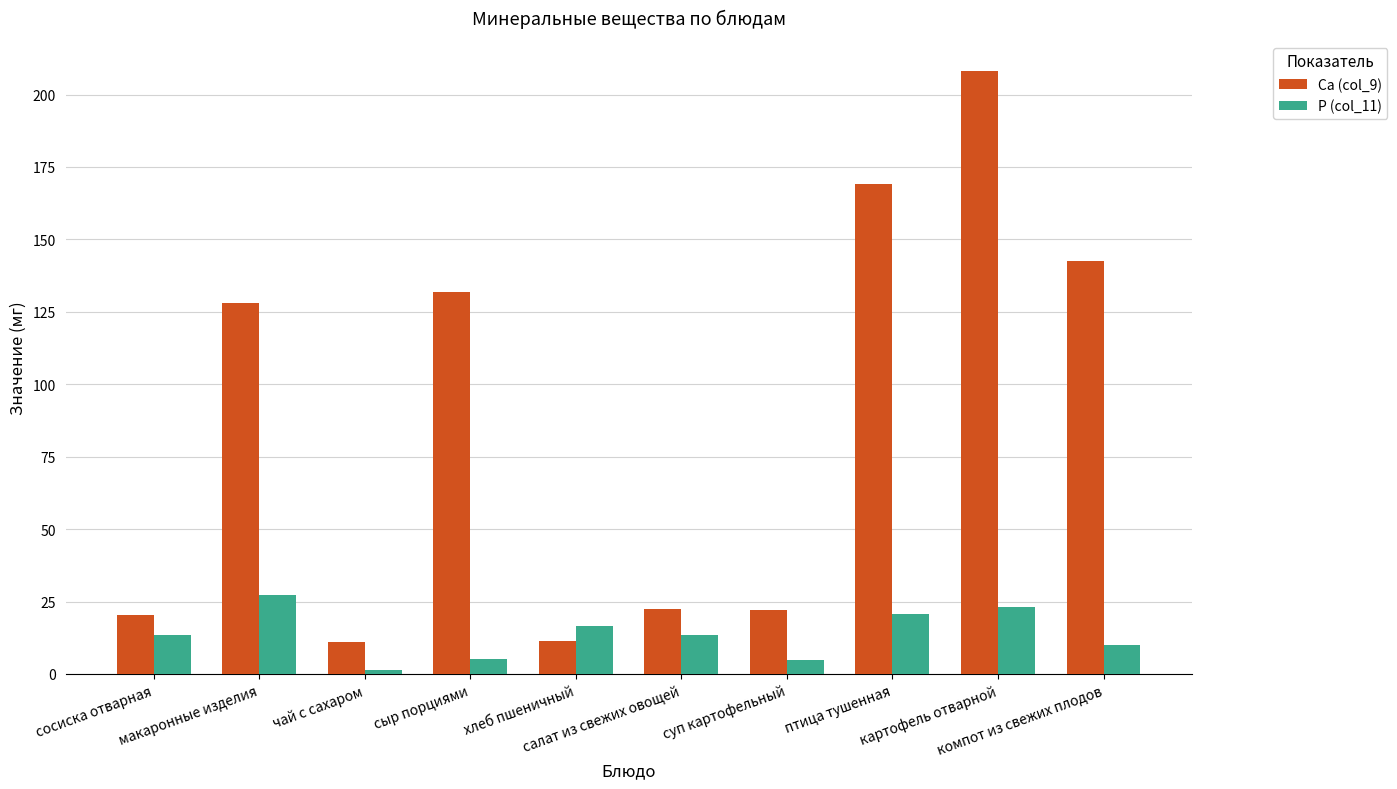

Between макаронные изделия and хлеб пшеничный, which series saw the biggest shift?

Са (col_9)